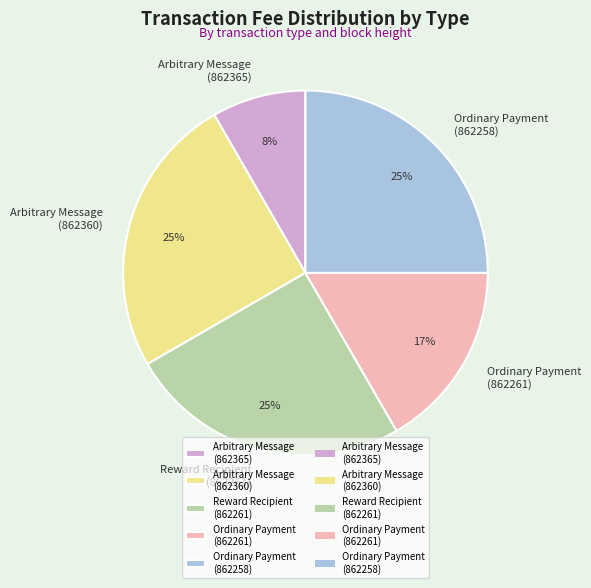

To the nearest percent, what percentage of the pie is Ordinary Payment (862261)?

17%